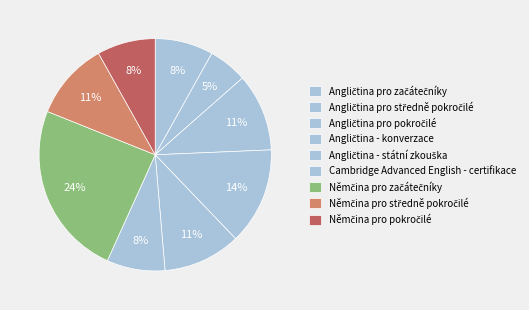

How many slices are in this pie chart?

9